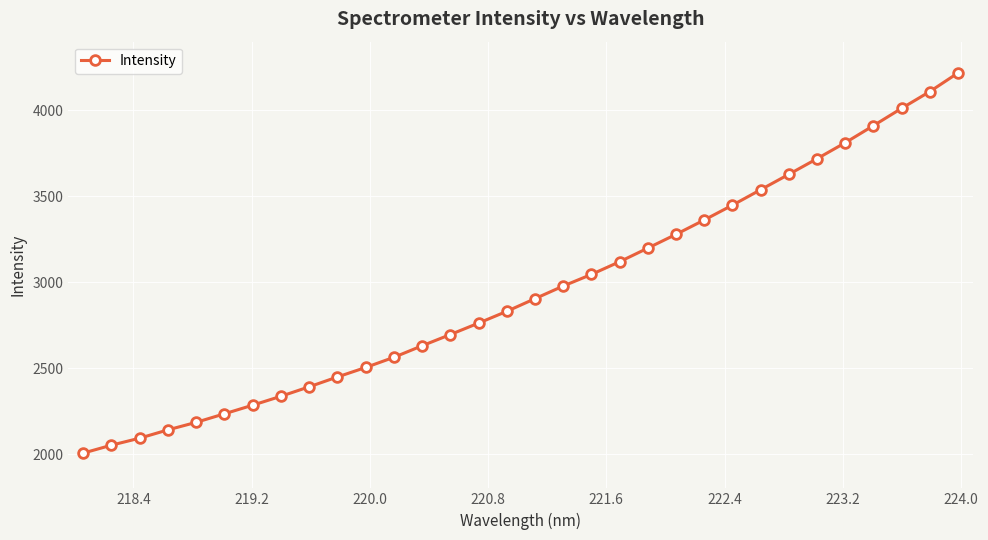

What is the greatest value displayed?

4218.0